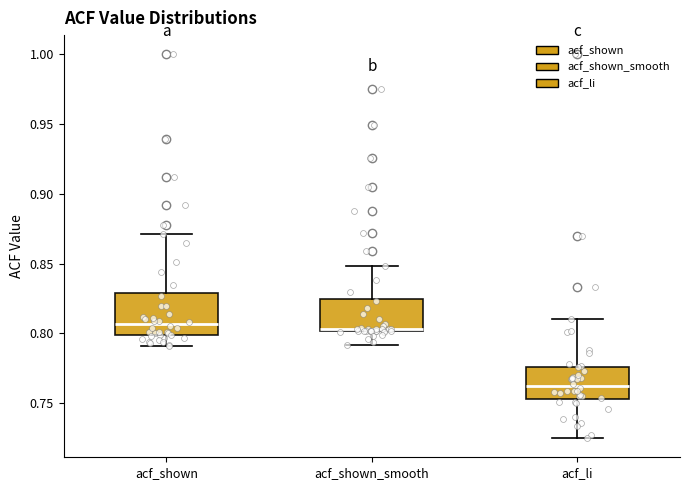

Where does the lower whisker of the box for acf_shown_smooth end on the y-axis? The values are not printed on the chart, so give them approximately, as read against the axis.

0.790